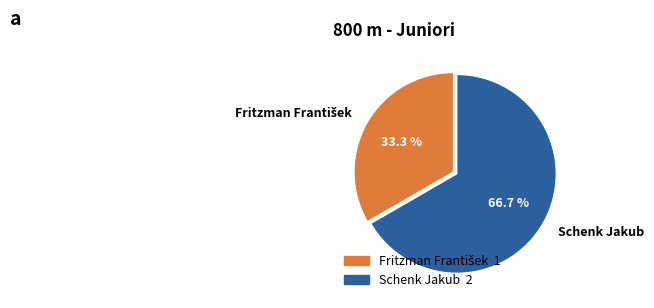

What percentage is NOT represented by Schenk Jakub?

33.3%